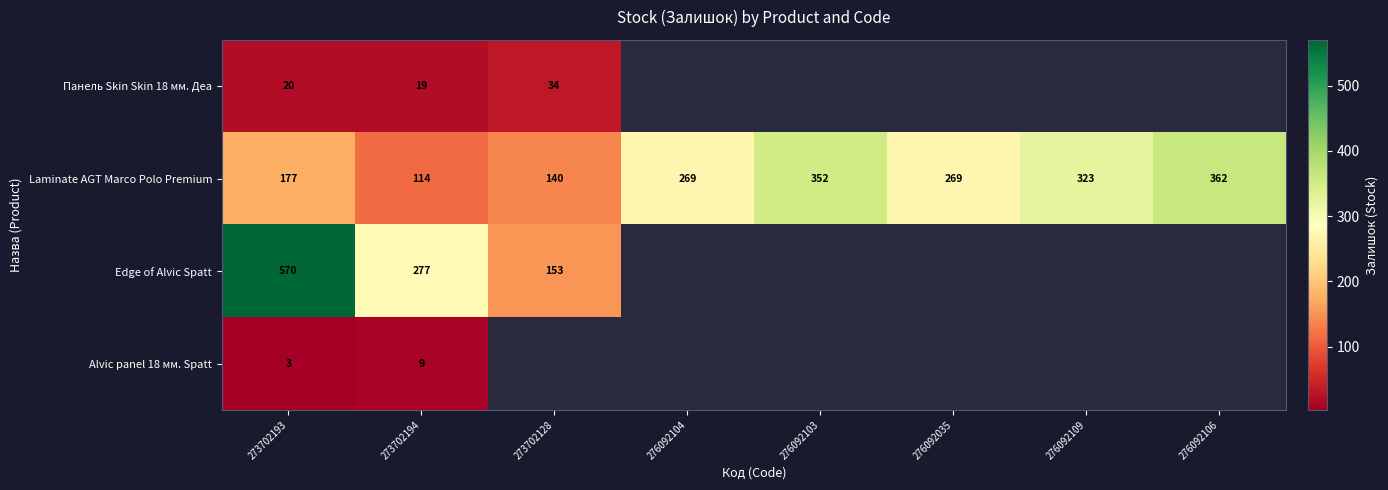

Rank the series at 273702193 from lowest to highest value.

Alvic panel 18 мм. Spatt, Панель Skin Skin 18 мм. Деа, Laminate AGT Marco Polo Premium, Edge of Alvic Spatt